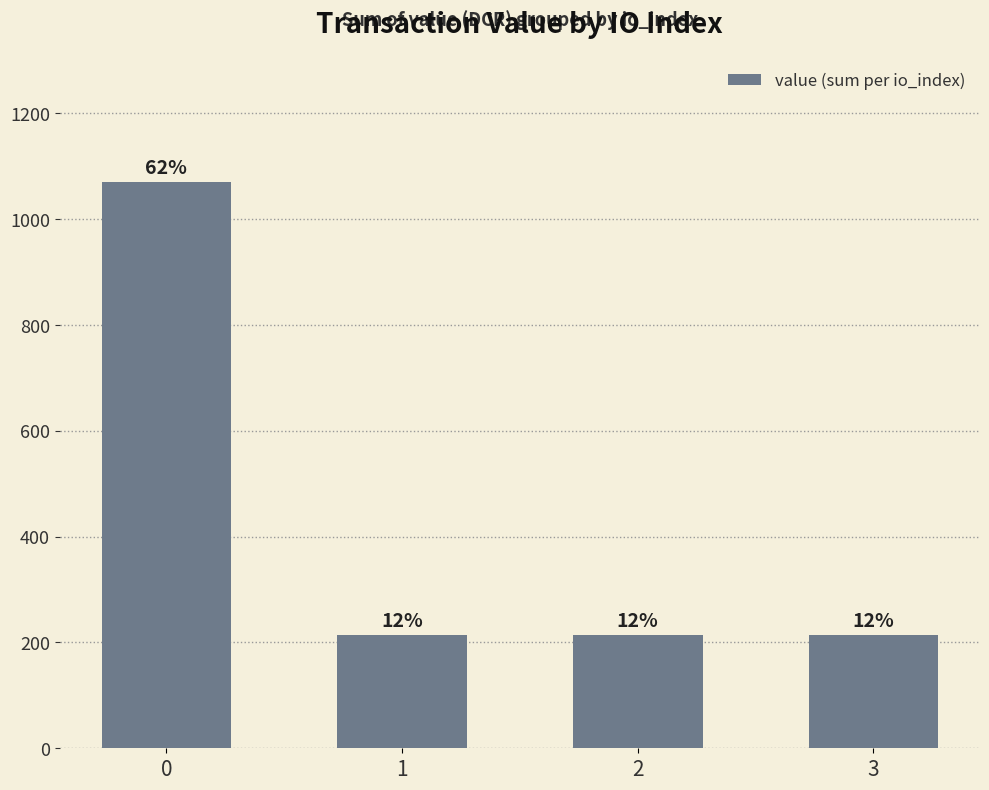

List the labels in order of value, largest first.

0, 1, 2, 3